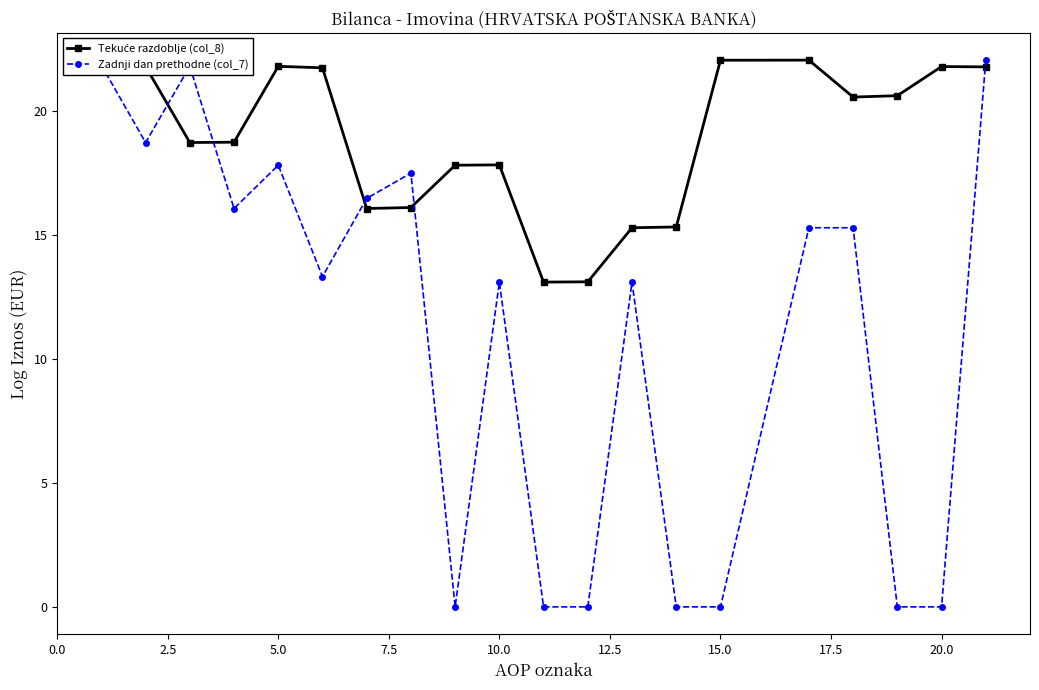

What is the greatest value displayed?

22.1